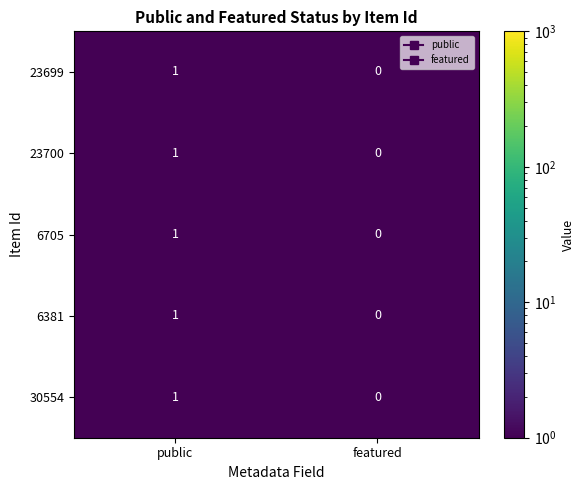

At which category is the sum across all series the highest?

public